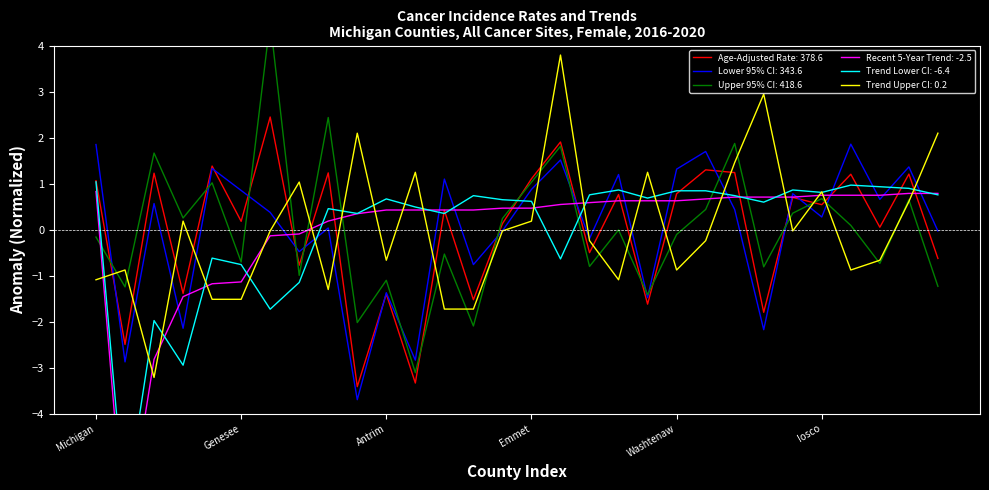

Reading left to right, what are all the values shown in this chart?

Age-Adjusted Rate: Michigan=1.1	Alger=-2.5	Kalkaska=1.2	Ontonagon=-1.4	Ionia=1.4	Genesee=0.2	Luce=2.4	Isabella=-0.8	Alcona=1.2	Baraga=-3.4	Antrim=-1.4	Houghton=-3.3	Kent=0.4	Muskegon=-1.5	Cheboygan=0.1	Emmet=1.1	Wexford=1.9	Marquette=-0.5	Livingston=0.8	Oceana=-1.6	Washtenaw=0.8	Kalamazoo=1.3	Crawford=1.2	Mackinac=-1.8	St. Joseph=0.7	Iosco=0.5	Oakland=1.2	Ottawa=0.1	Lapeer=1.2	Monroe=-0.6
Lower 95% CI: Michigan=1.8	Alger=-2.9	Kalkaska=0.6	Ontonagon=-2.1	Ionia=1.3	Genesee=0.9	Luce=0.4	Isabella=-0.5	Alcona=0.0	Baraga=-3.7	Antrim=-1.4	Houghton=-2.8	Kent=1.1	Muskegon=-0.8	Cheboygan=-0.0	Emmet=0.9	Wexford=1.5	Marquette=-0.2	Livingston=1.2	Oceana=-1.5	Washtenaw=1.3	Kalamazoo=1.7	Crawford=0.4	Mackinac=-2.2	St. Joseph=0.8	Iosco=0.3	Oakland=1.9	Ottawa=0.7	Lapeer=1.4	Monroe=-0.0
Upper 95% CI: Michigan=-0.2	Alger=-1.2	Kalkaska=1.7	Ontonagon=0.3	Ionia=1.0	Genesee=-0.7	Luce=4.5	Isabella=-1.0	Alcona=2.4	Baraga=-2.0	Antrim=-1.1	Houghton=-3.1	Kent=-0.5	Muskegon=-2.1	Cheboygan=0.2	Emmet=1.0	Wexford=1.8	Marquette=-0.8	Livingston=-0.0	Oceana=-1.4	Washtenaw=-0.1	Kalamazoo=0.4	Crawford=1.9	Mackinac=-0.8	St. Joseph=0.4	Iosco=0.7	Oakland=0.1	Ottawa=-0.7	Lapeer=0.6	Monroe=-1.2
Recent 5-Year Trend: Michigan=0.8	Alger=-6.8	Kalkaska=-2.8	Ontonagon=-1.5	Ionia=-1.2	Genesee=-1.1	Luce=-0.1	Isabella=-0.1	Alcona=0.2	Baraga=0.3	Antrim=0.4	Houghton=0.4	Kent=0.4	Muskegon=0.4	Cheboygan=0.5	Emmet=0.5	Wexford=0.5	Marquette=0.6	Livingston=0.6	Oceana=0.6	Washtenaw=0.6	Kalamazoo=0.7	Crawford=0.7	Mackinac=0.7	St. Joseph=0.7	Iosco=0.7	Oakland=0.7	Ottawa=0.7	Lapeer=0.8	Monroe=0.8
Trend Lower CI: Michigan=1.0	Alger=-6.1	Kalkaska=-2.0	Ontonagon=-2.9	Ionia=-0.6	Genesee=-0.8	Luce=-1.7	Isabella=-1.1	Alcona=0.5	Baraga=0.4	Antrim=0.7	Houghton=0.5	Kent=0.4	Muskegon=0.7	Cheboygan=0.6	Emmet=0.6	Wexford=-0.6	Marquette=0.8	Livingston=0.9	Oceana=0.7	Washtenaw=0.8	Kalamazoo=0.8	Crawford=0.7	Mackinac=0.6	St. Joseph=0.9	Iosco=0.8	Oakland=1.0	Ottawa=0.9	Lapeer=0.9	Monroe=0.8
Trend Upper CI: Michigan=-1.1	Alger=-0.9	Kalkaska=-3.2	Ontonagon=0.2	Ionia=-1.5	Genesee=-1.5	Luce=-0.0	Isabella=1.0	Alcona=-1.3	Baraga=2.1	Antrim=-0.7	Houghton=1.2	Kent=-1.7	Muskegon=-1.7	Cheboygan=-0.0	Emmet=0.2	Wexford=3.8	Marquette=-0.2	Livingston=-1.1	Oceana=1.2	Washtenaw=-0.9	Kalamazoo=-0.2	Crawford=1.5	Mackinac=2.9	St. Joseph=-0.0	Iosco=0.8	Oakland=-0.9	Ottawa=-0.7	Lapeer=0.6	Monroe=2.1